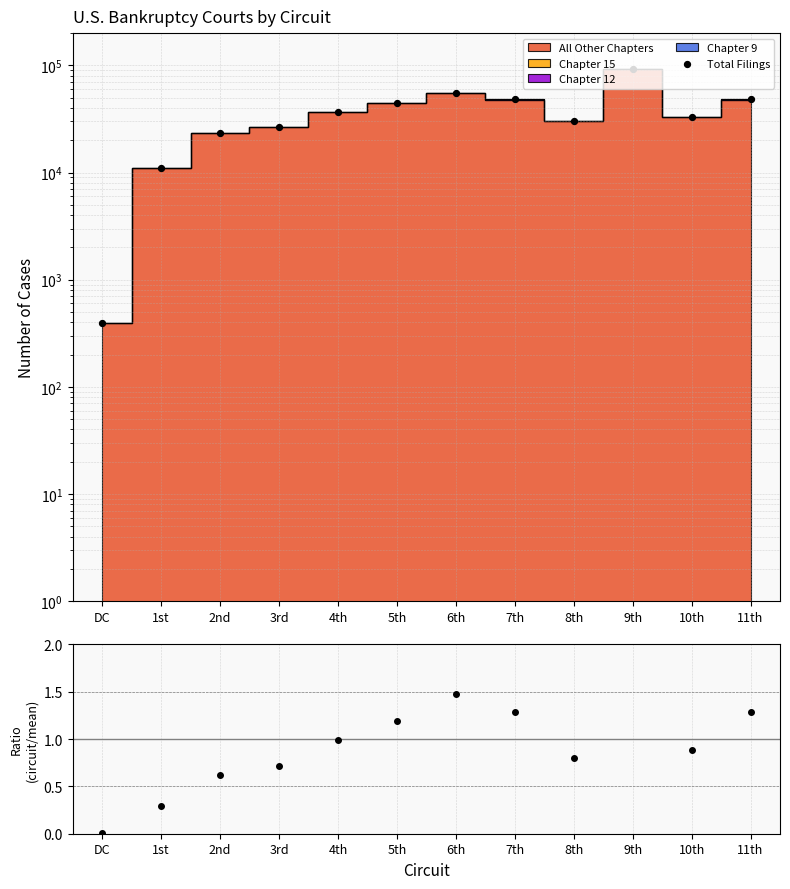

At which category is the sum across all series the highest?

9th